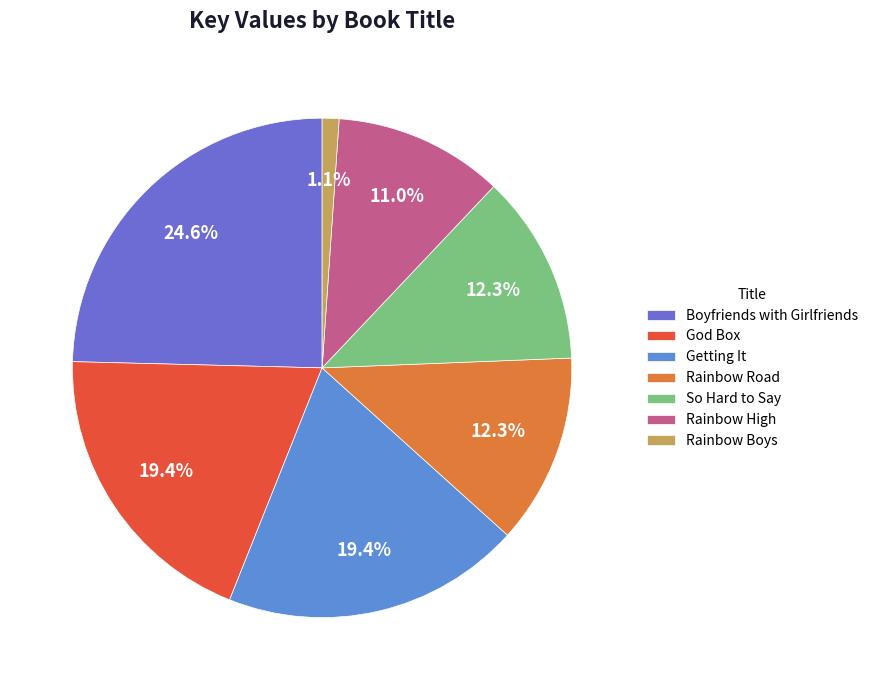

How many slices are in this pie chart?

7